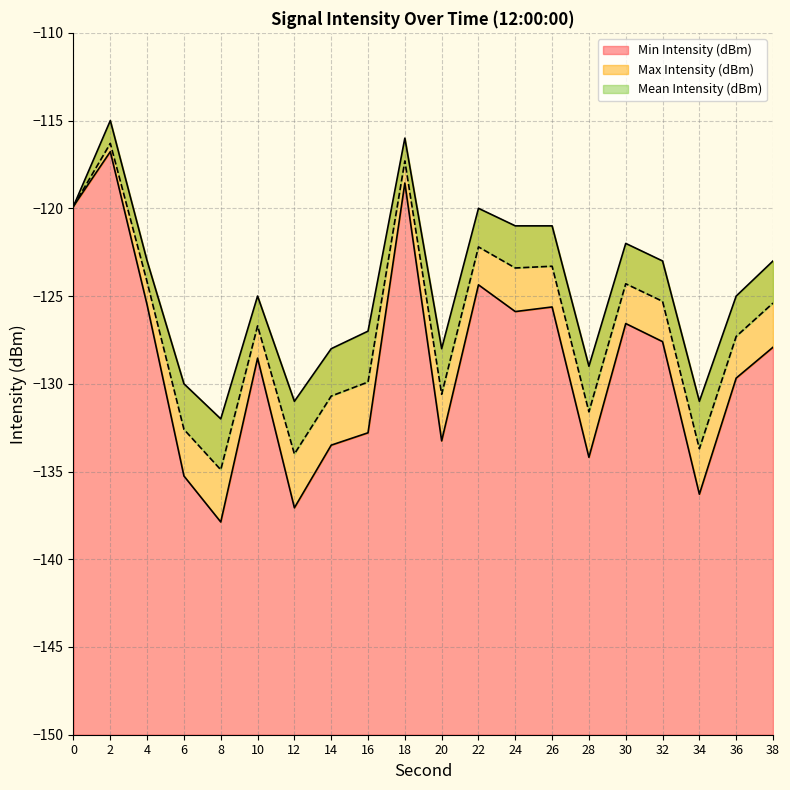

What is the value of the Mean Intensity (dBm) point at the 13th from the left?

-123.4